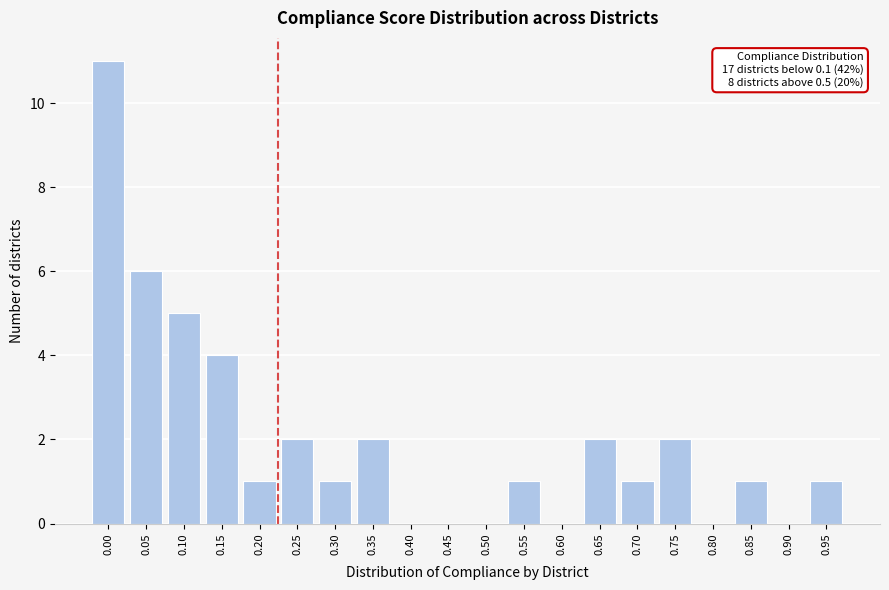

Reading right to left, extract all data points from this chart.

0.95=1	0.90=0	0.85=1	0.80=0	0.75=2	0.70=1	0.65=2	0.60=0	0.55=1	0.50=0	0.45=0	0.40=0	0.35=2	0.30=1	0.25=2	0.20=1	0.15=4	0.10=5	0.05=6	0.00=11